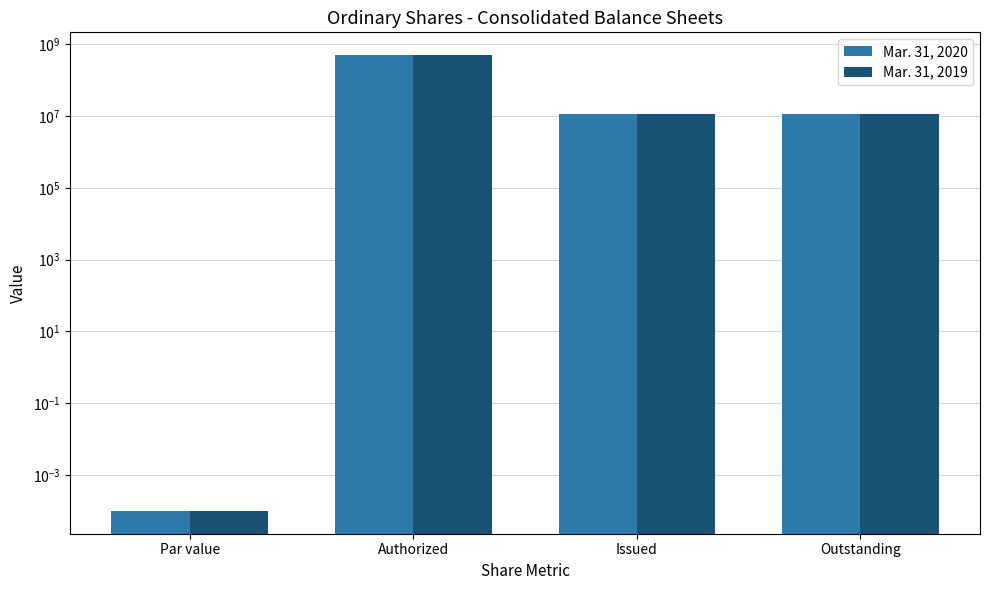

Reading left to right, extract all data points from this chart.

Mar. 31, 2020: Par value=0.0	Authorized=500000000.0	Issued=11421393.0	Outstanding=11421393.0
Mar. 31, 2019: Par value=0.0	Authorized=500000000.0	Issued=11421393.0	Outstanding=11421393.0